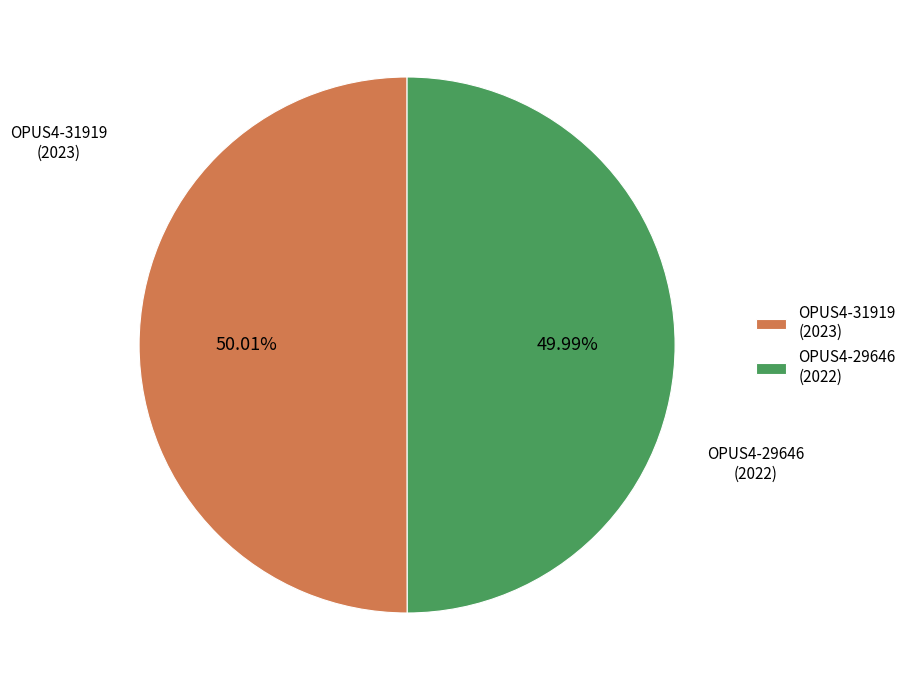

Is there a majority slice in this chart?

Yes